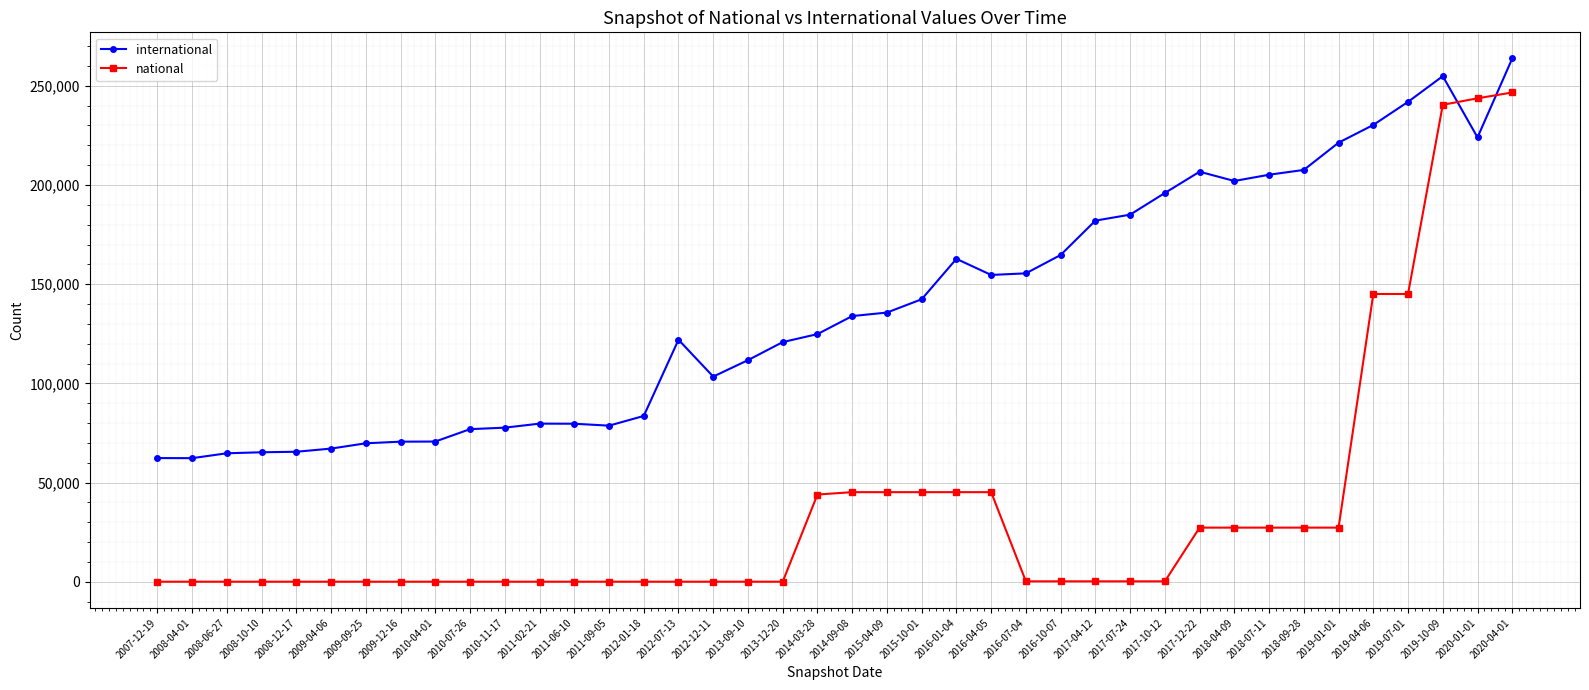

What is the difference between the maximum and minimum values in the national series?

246654